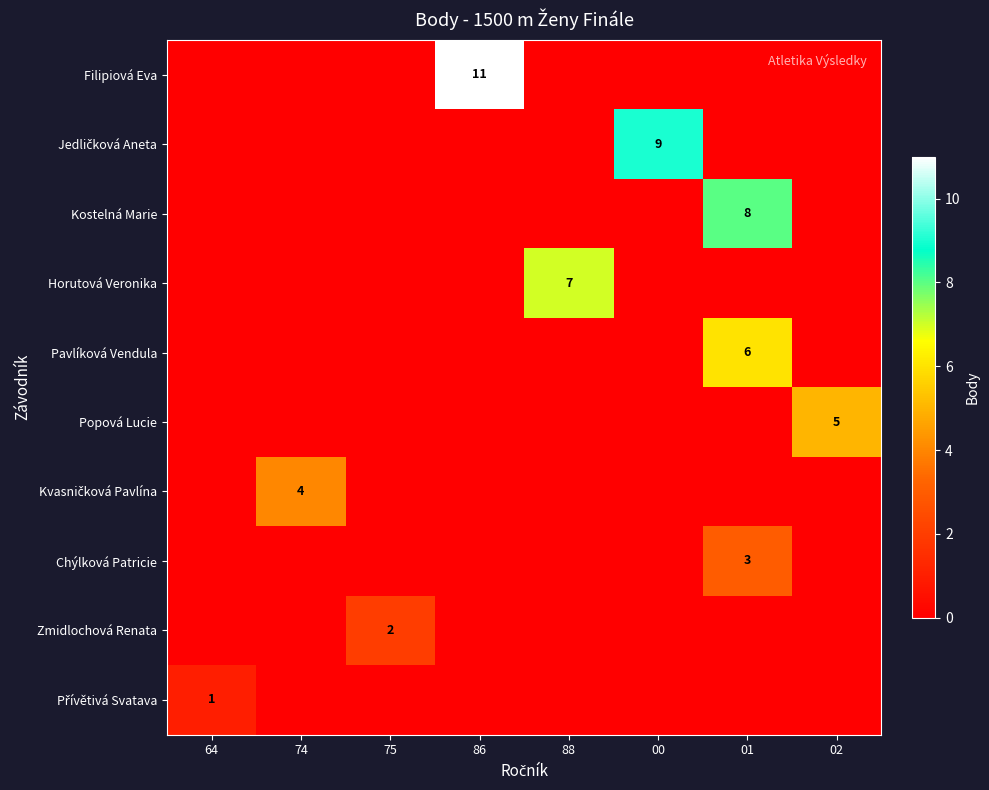

What is the total value across all series at 00?

9